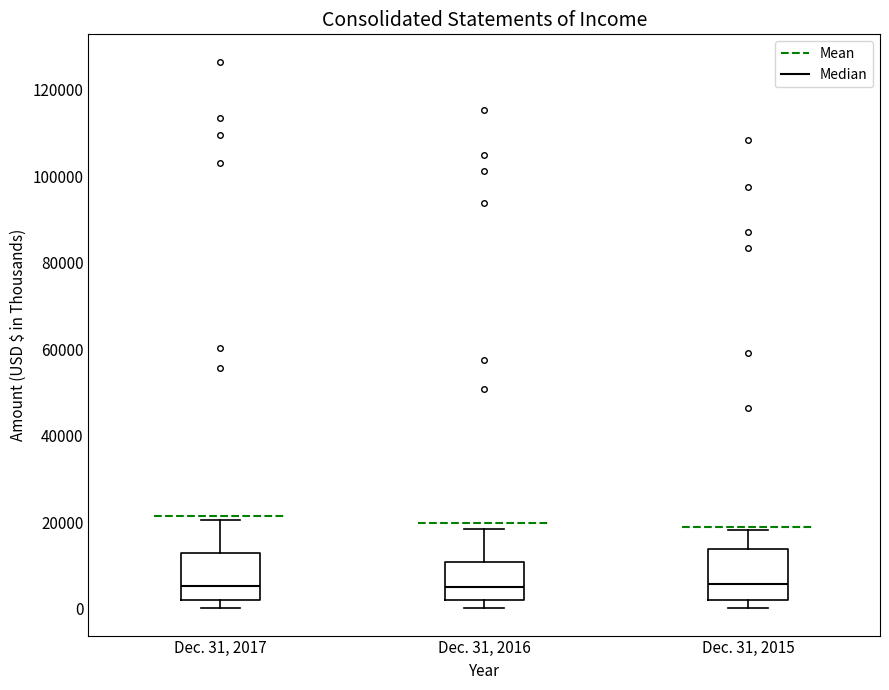

Where is the lower edge of the box for Dec. 31, 2016 on the y-axis? The values are not printed on the chart, so give them approximately, as read against the axis.

2000